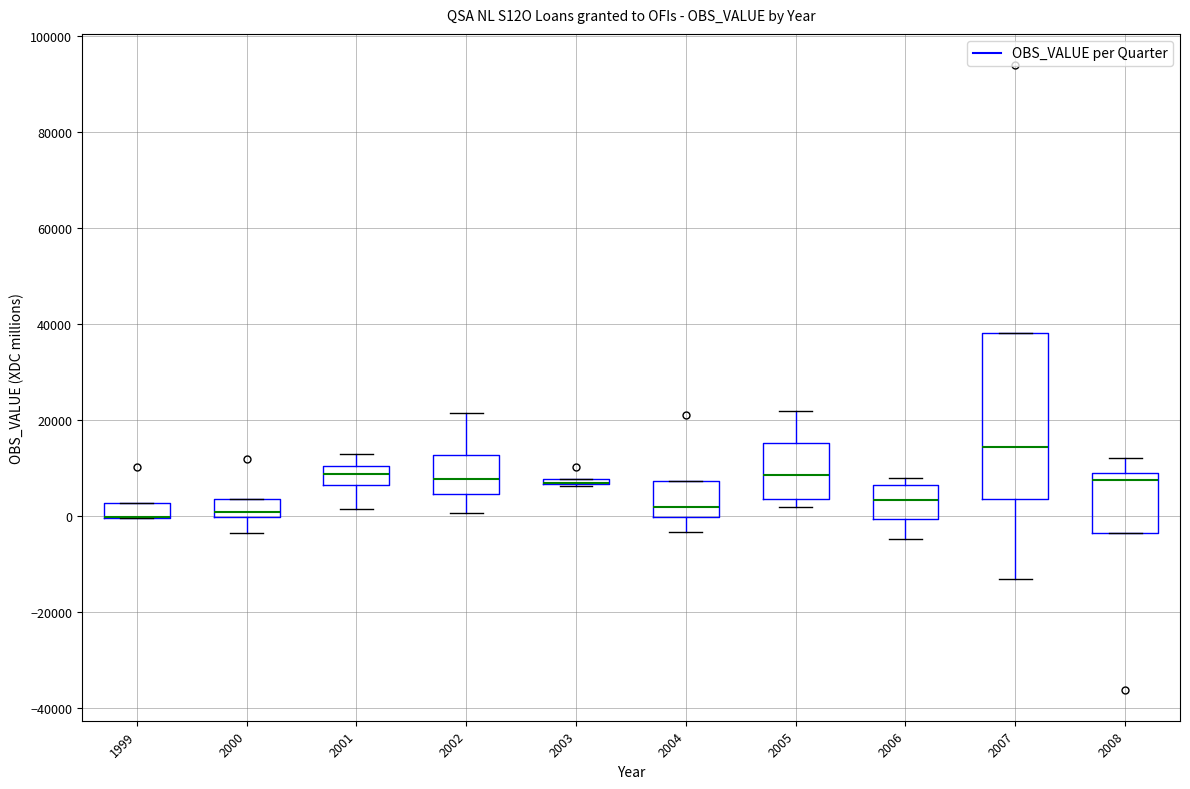

Where is the lower edge of the box at x = 2006 on the y-axis? The values are not printed on the chart, so give them approximately, as read against the axis.

0